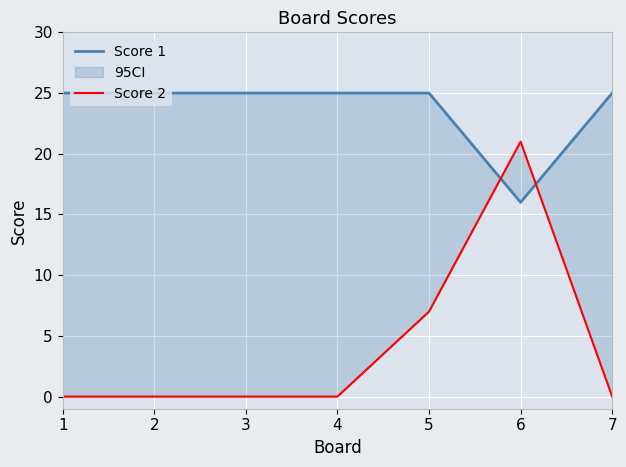

At which label is Score 2 closest to 10?

5